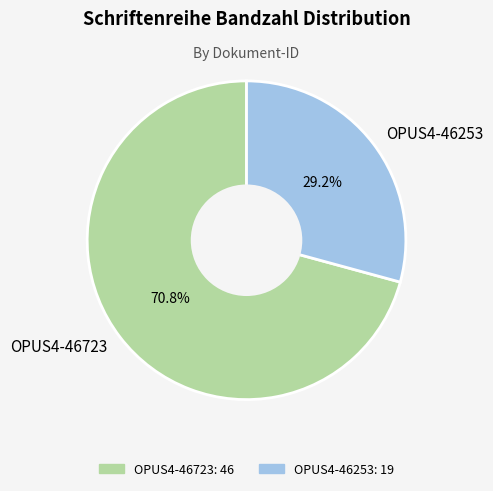

Combined, do OPUS4-46723 and OPUS4-46253 account for over 50%?

Yes